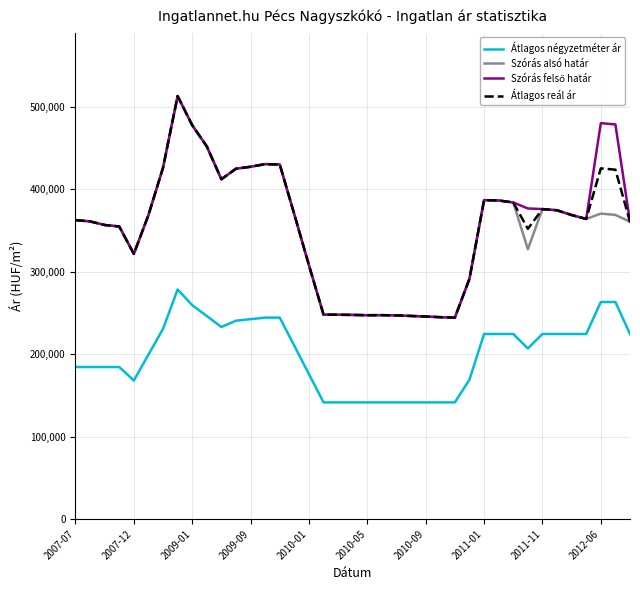

True or false: Szórás alsó határ and Átlagos négyzetméter ár intersect in this chart.

False